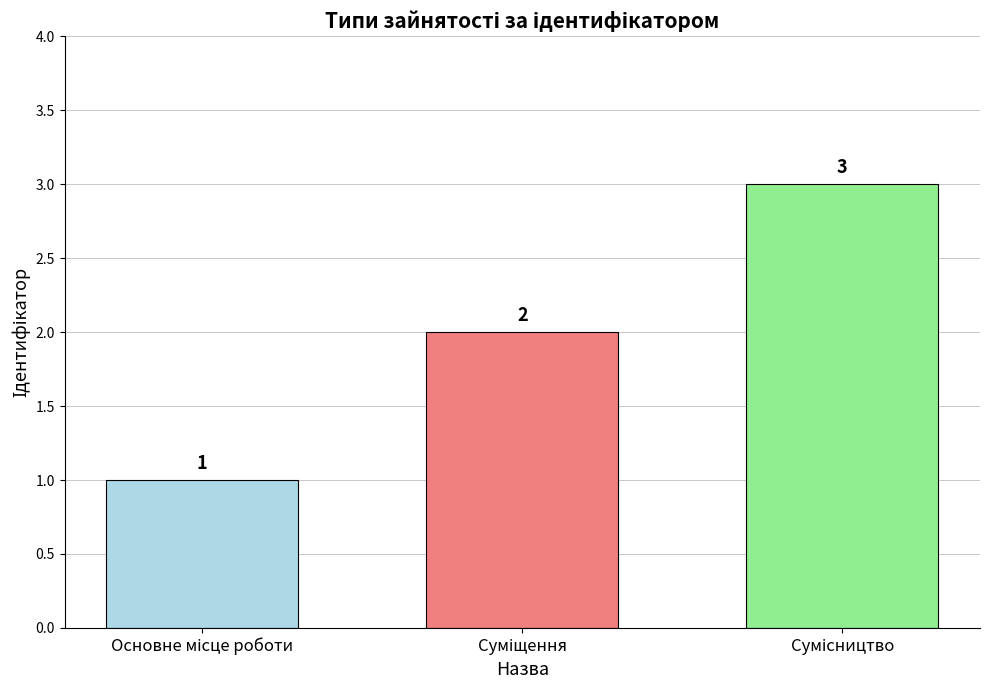

How many distinct data groups are displayed?

1